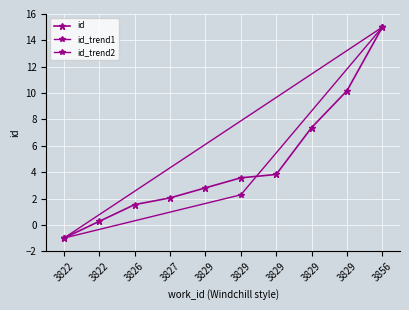

What is the greatest value displayed?

15.0